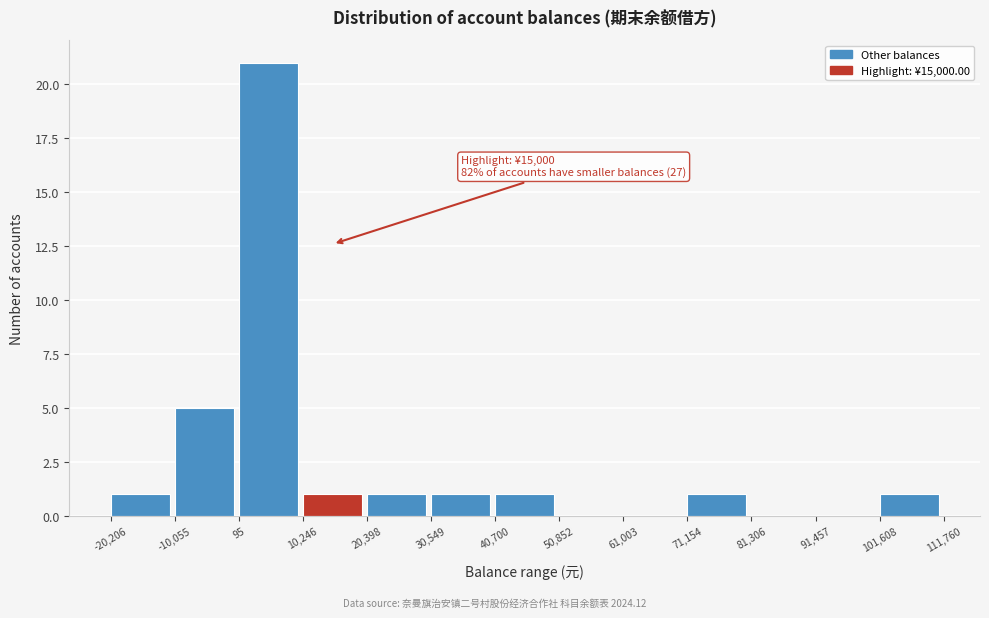

Over which range of the x-axis is the bar tallest?

95 to 10,246